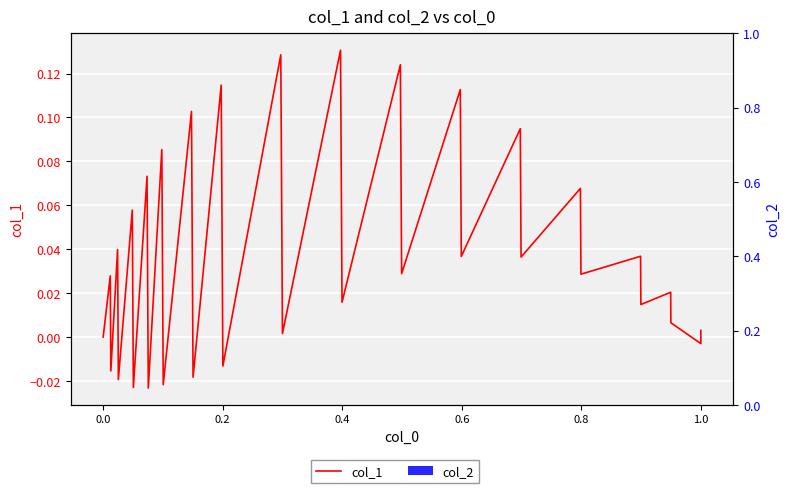

How many distinct data groups are displayed?

2